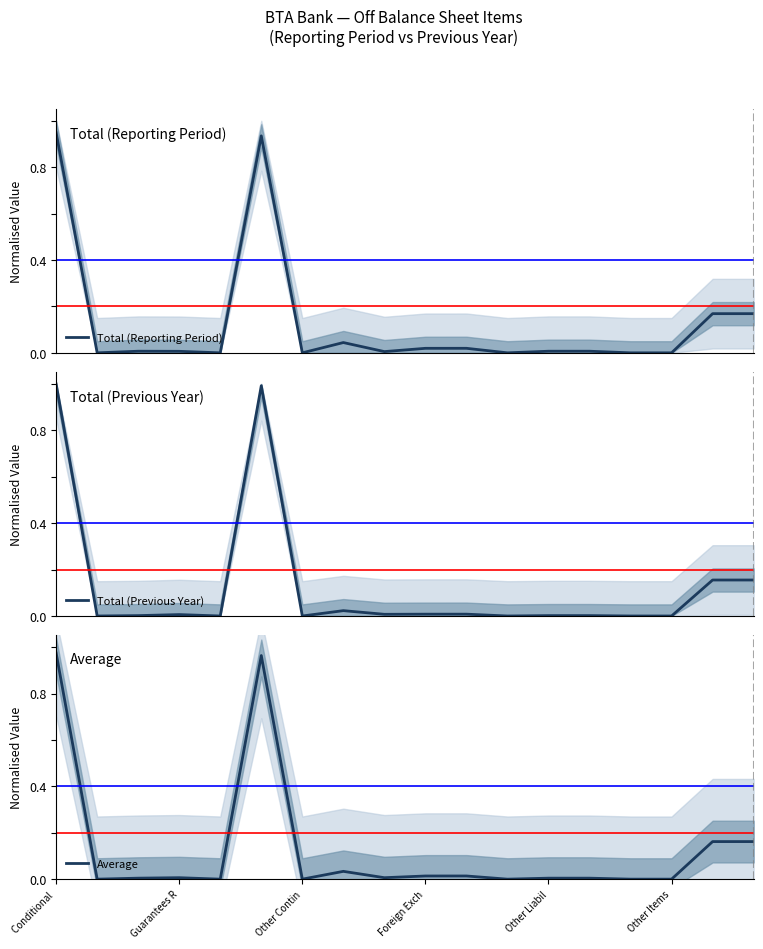

Is it true that Average equals 0.0 at Other Items?

True